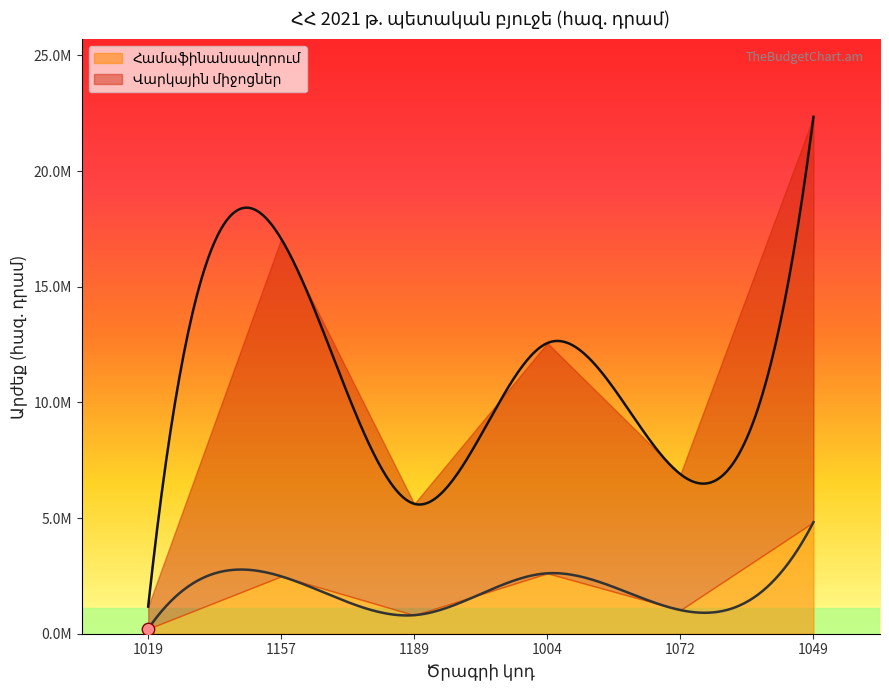

Which series has the widest spread of Y values?

Վարկային միջոցներ